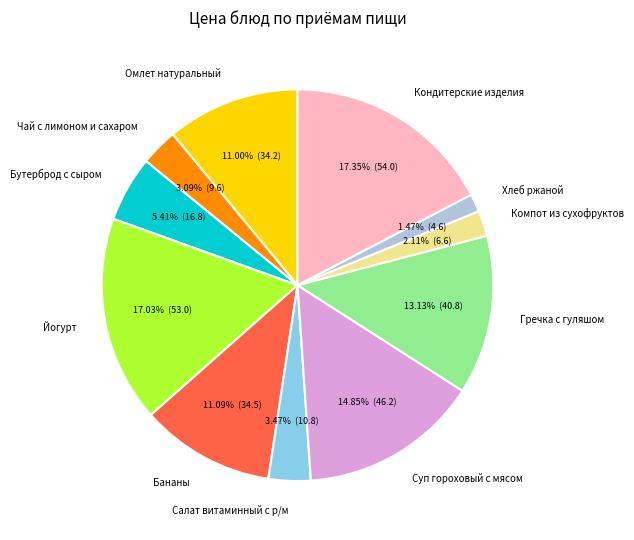

To the nearest percent, what is the difference between the Омлет натуральный and Салат витаминный с р/м slice percentages?

8%